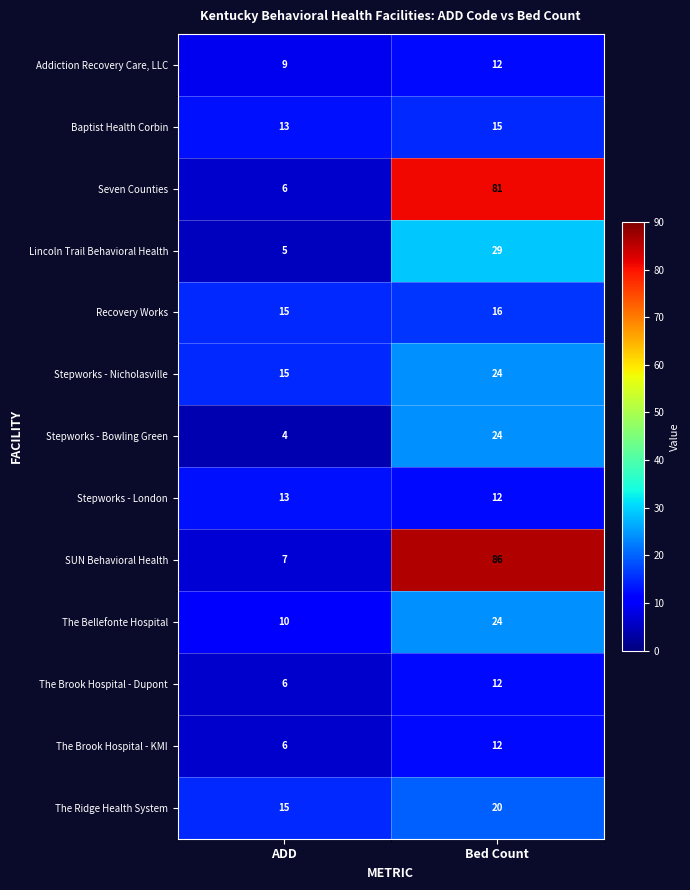

Which series has the largest total across all categories?

SUN Behavioral Health